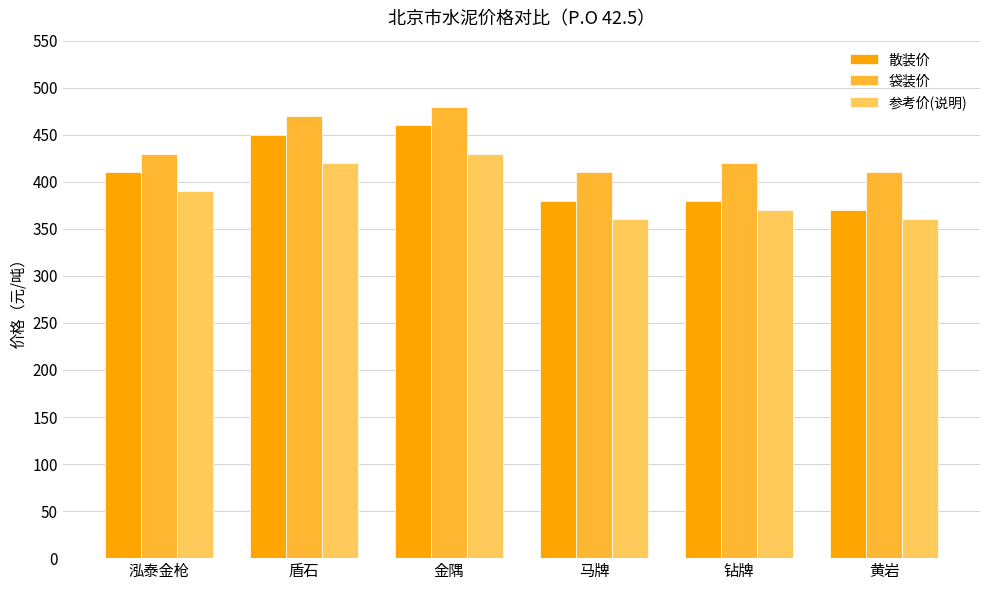

Reading left to right, transcribe all the data shown in this chart.

散装价: 410	450	460	380	380	370
袋装价: 430	470	480	410	420	410
参考价(说明): 390	420	430	360	370	360